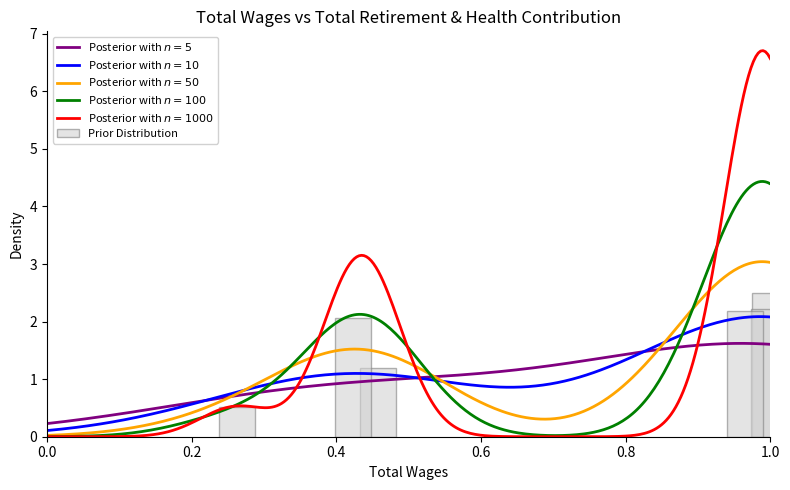

Count the number of values greater than 2.

4